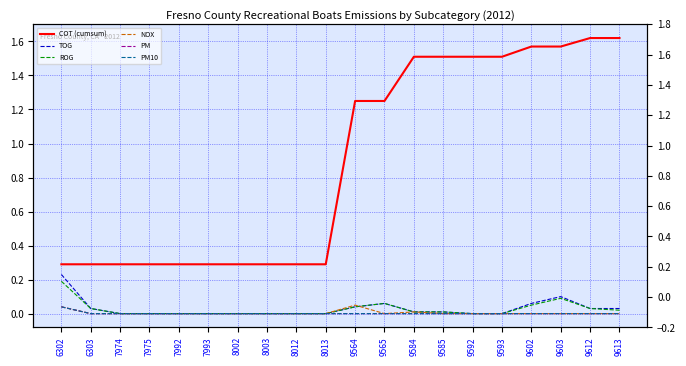

Is it true that TOG equals 0.0 at 9612?

False